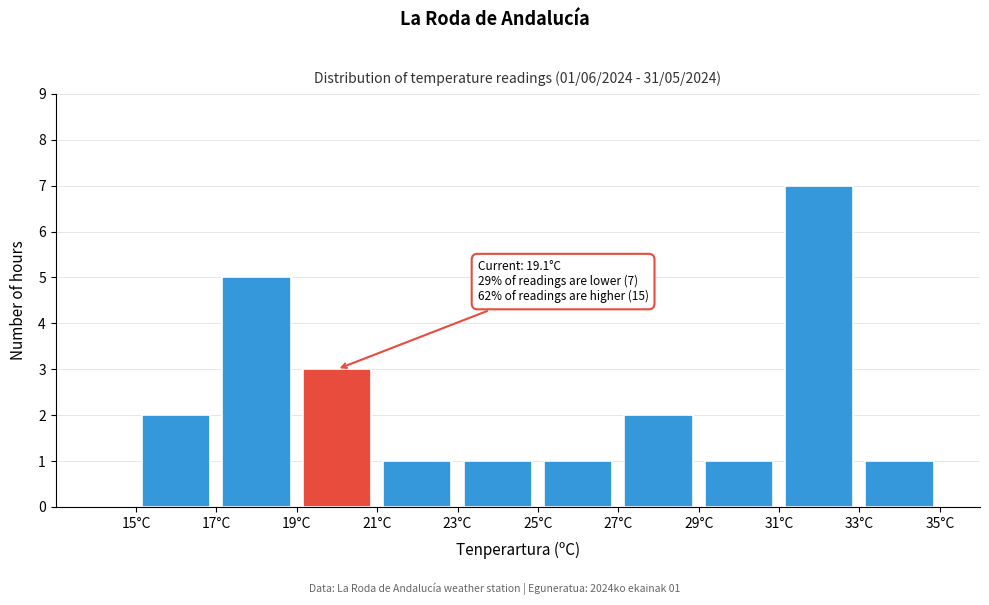

Which range on the x-axis has the tallest bar?

31 to 33